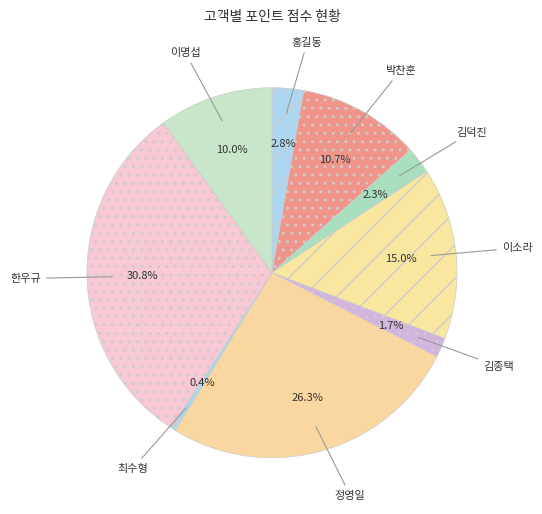

What is the smallest slice in the pie chart?

최수형